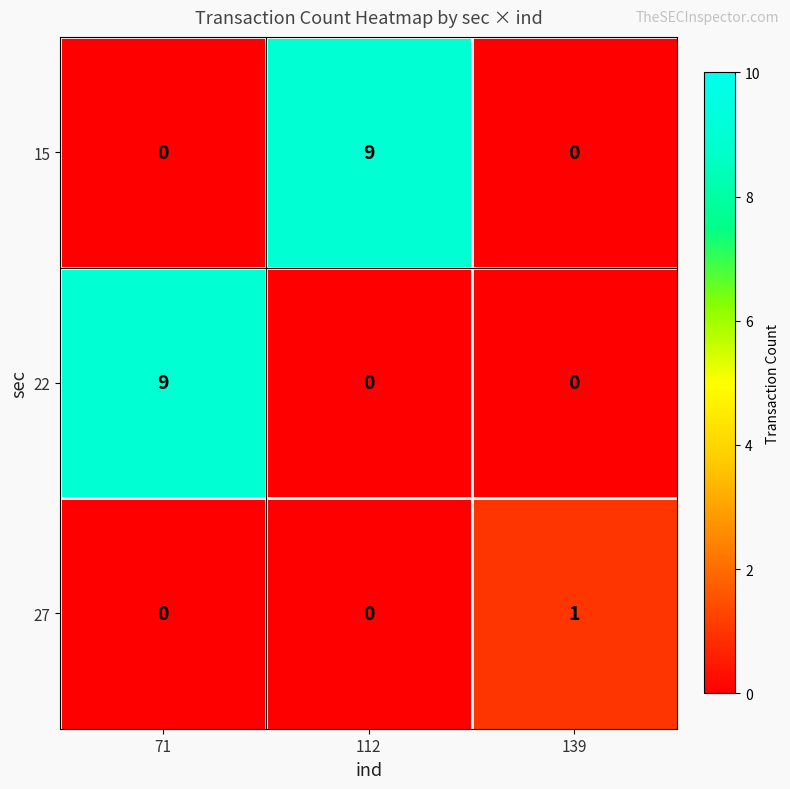

What is the maximum value shown in the chart?

9